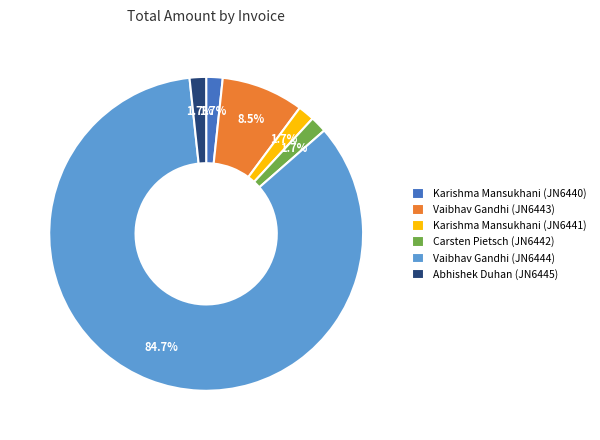

Between Carsten Pietsch (JN6442) and Vaibhav Gandhi (JN6443), which is larger?

Vaibhav Gandhi (JN6443)